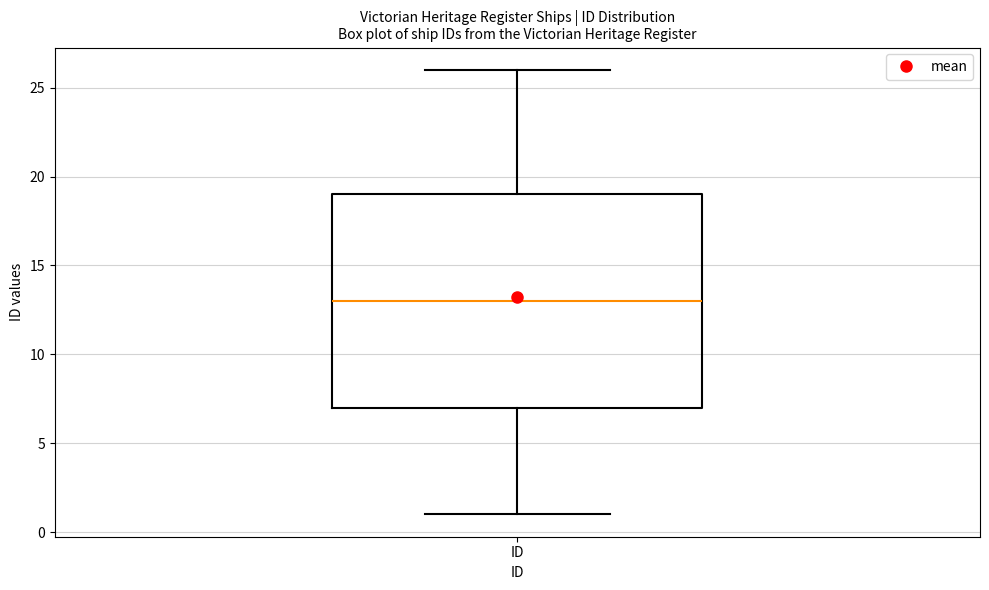

Transcribe this box plot: give where the median line is, the range the box spans, and where the two whiskers end, as read against the y-axis. The values are not printed on the chart, so give them approximately, as read against the axis.

median 13, box 7 to 19, whiskers 1 to 26